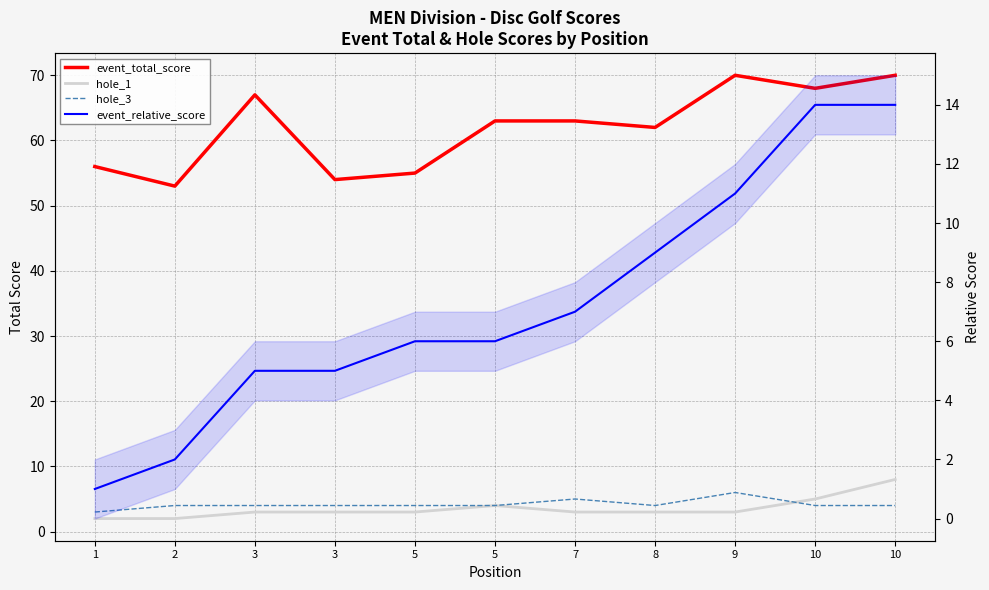

Between 10 and 1, which is larger?

10